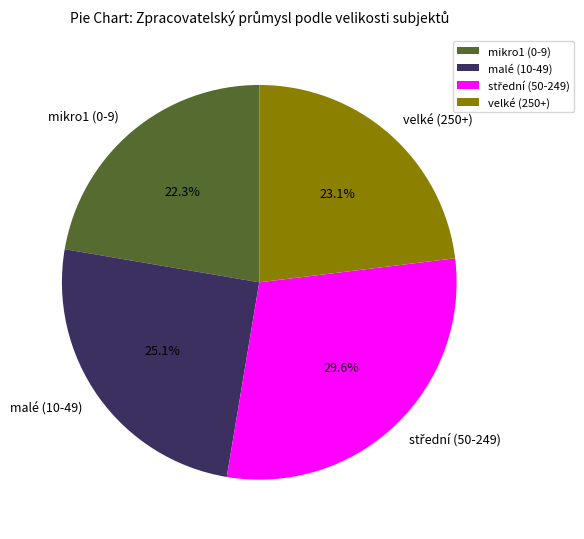

Do mikro1 (0-9) and malé (10-49) together represent more than half of the pie?

No